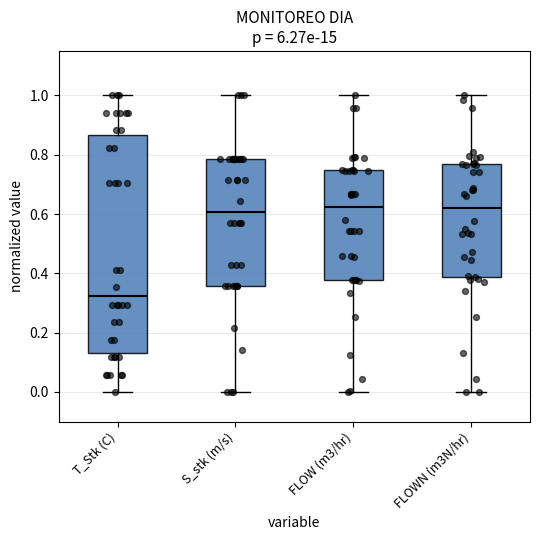

Reading left to right, read every box against the y-axis: the position of its median line, the range the box covers, and the ends of its whiskers. The values are not printed on the chart, so give them approximately, as read against the axis.

T_Stk (C): median 0.32, box 0.14 to 0.86, whiskers 0.00 to 1.00
S_stk (m/s): median 0.60, box 0.36 to 0.78, whiskers 0.00 to 1.00
FLOW (m3/hr): median 0.62, box 0.38 to 0.74, whiskers 0.00 to 1.00
FLOWN (m3N/hr): median 0.62, box 0.38 to 0.76, whiskers 0.00 to 1.00